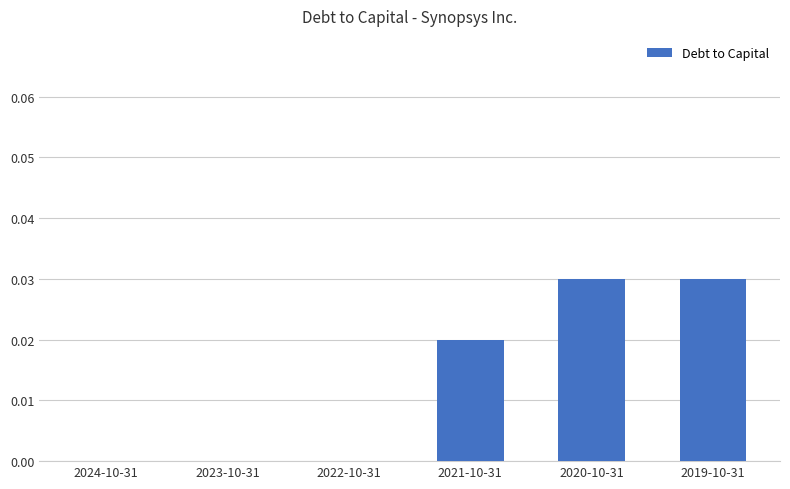

Are the bars grouped side by side (vs. stacked)?

No